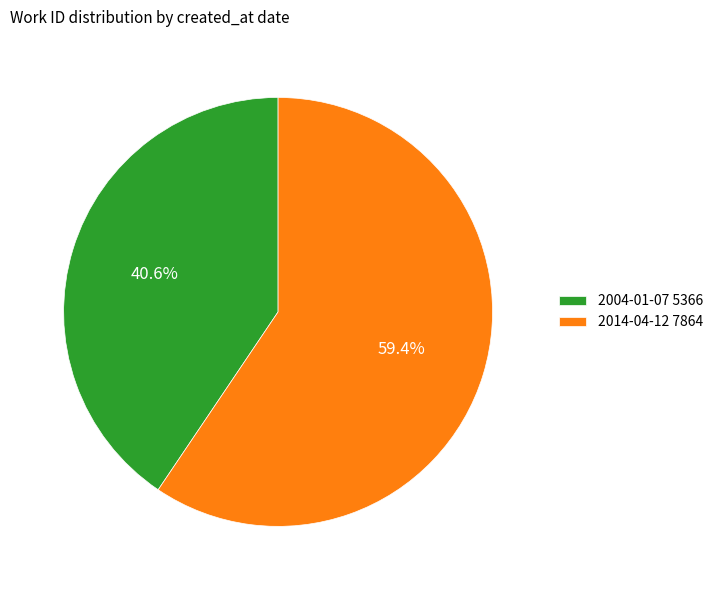

Which category has the smallest portion of the pie?

2004-01-07